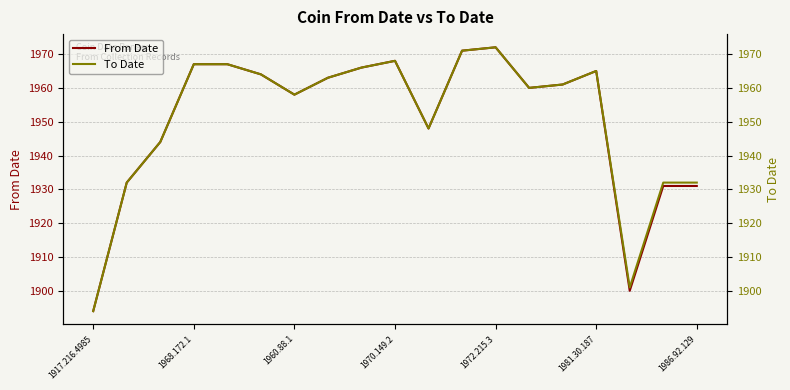

What is the difference between the second highest and second lowest values in the To Date series?

70